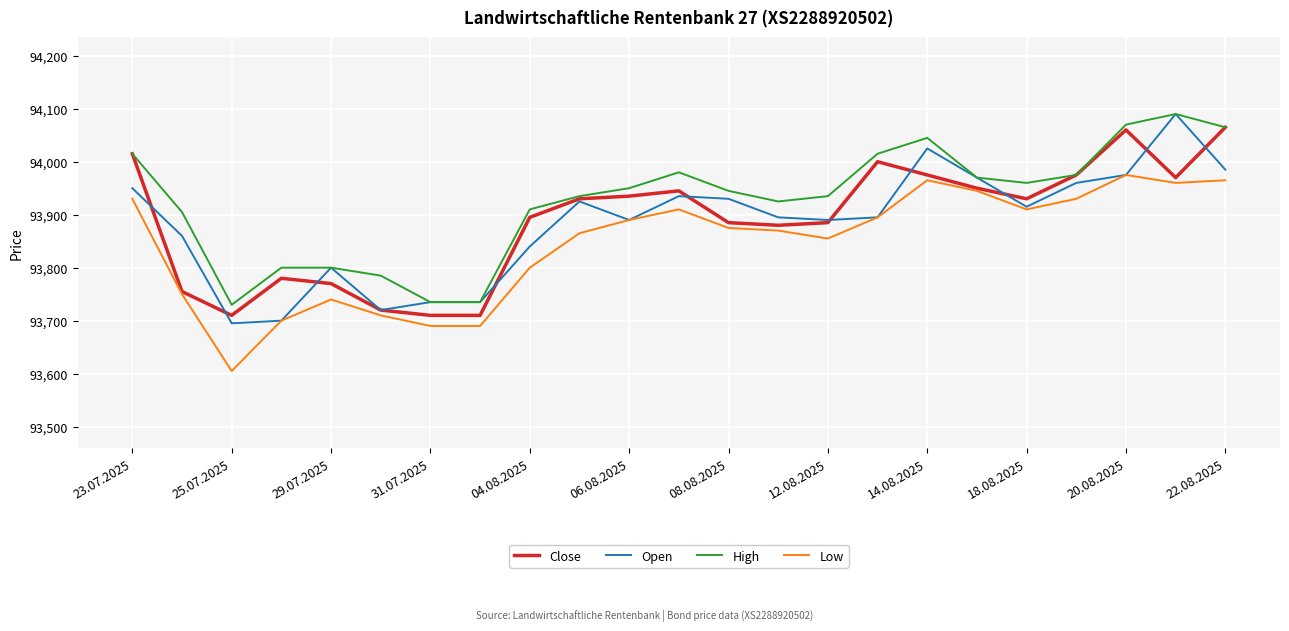

At how many categories does at least one series exceed 93819?

17